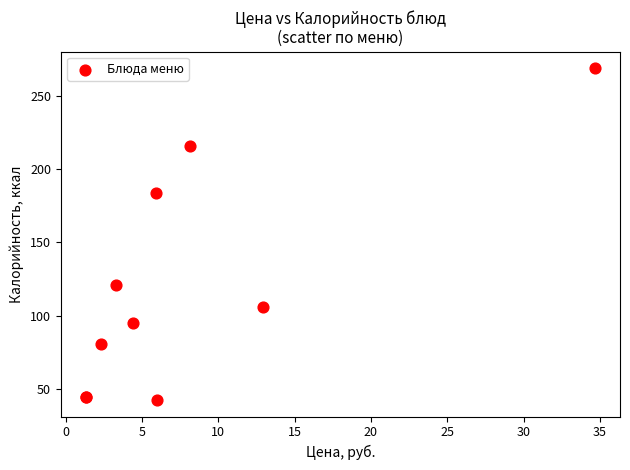

What Y value in the scatter plot is closest to 155?

183.6